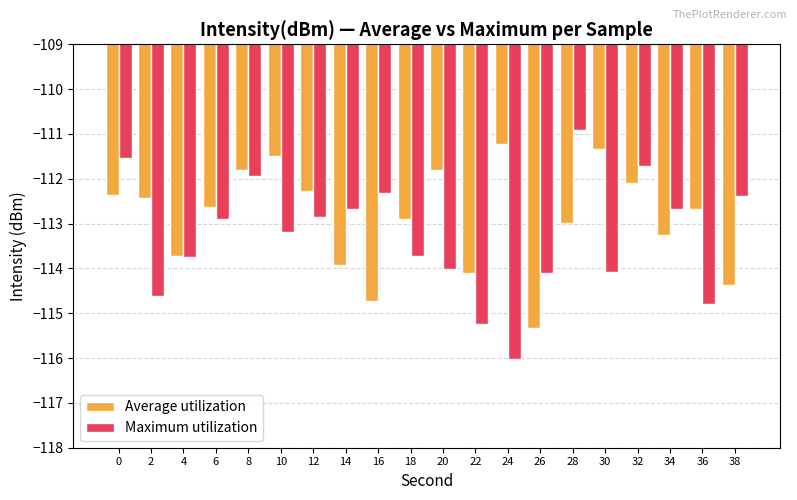

What are all the series names shown in the legend?

Average utilization, Maximum utilization